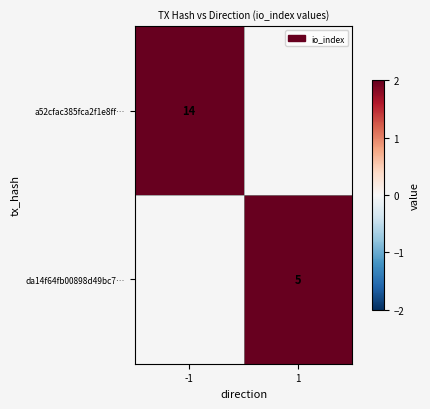

Is it true that a52cfac385fca2f1e8ff… equals 14 at -1?

True